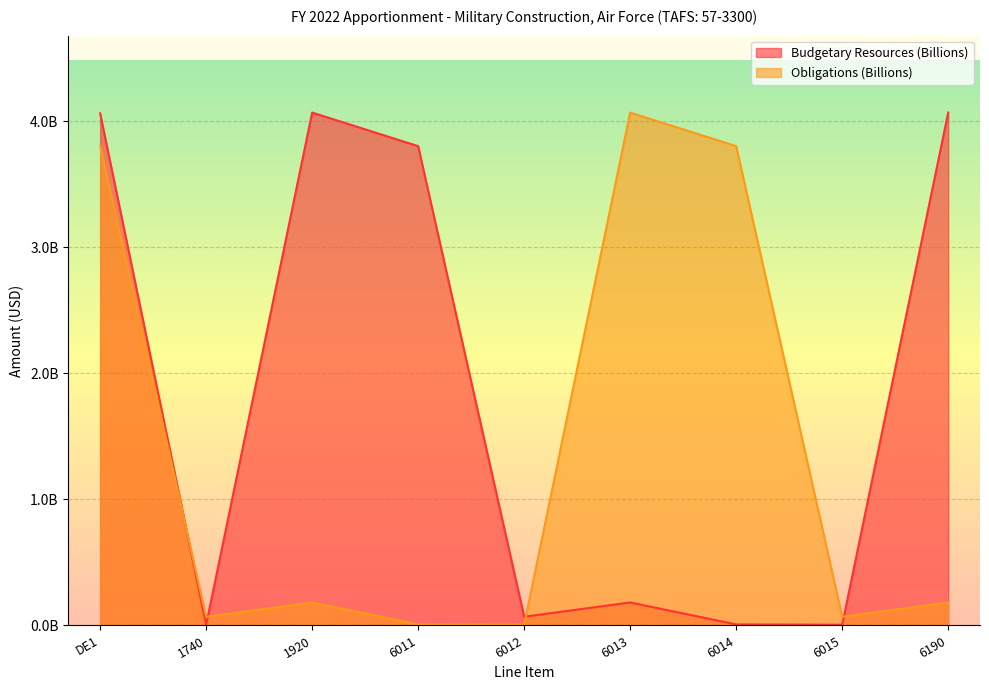

Rank the series by their maximum value, from highest to lowest.

Budgetary Resources (Billions), Obligations (Billions)